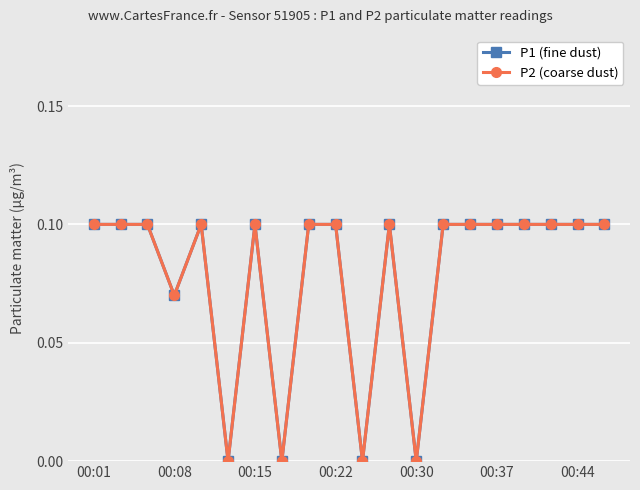

Does the chart have visible grid lines?

Yes